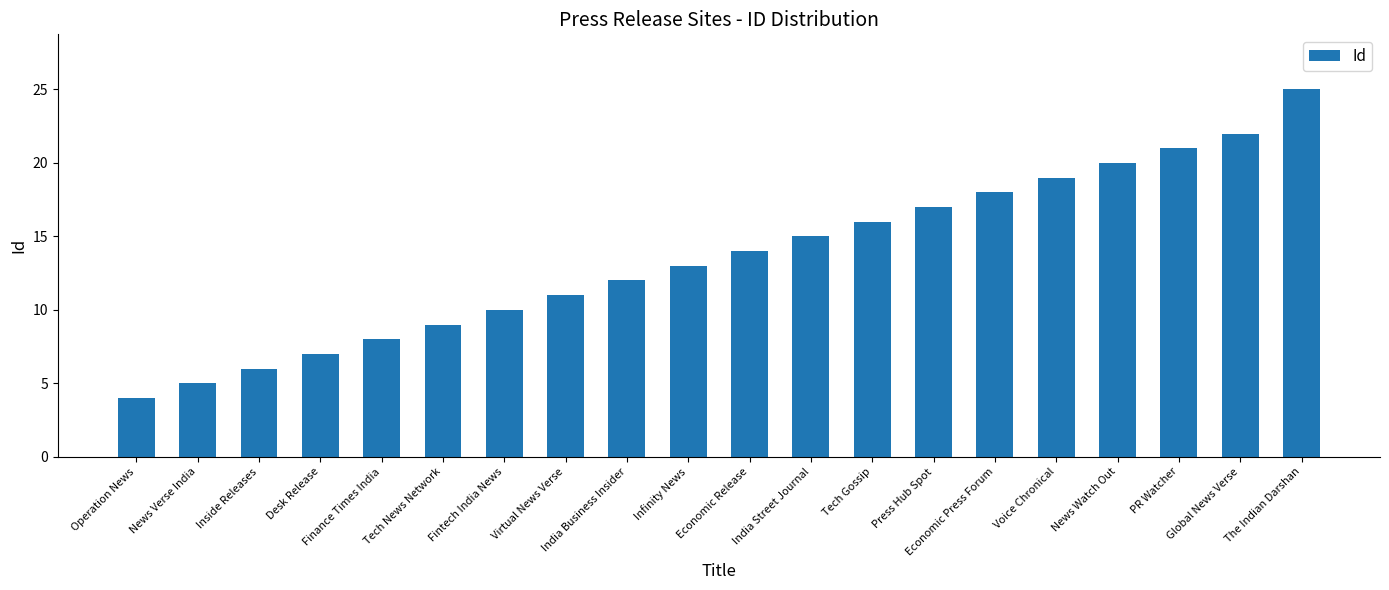

What is the change in value from Finance Times India to Economic Press Forum?

+10